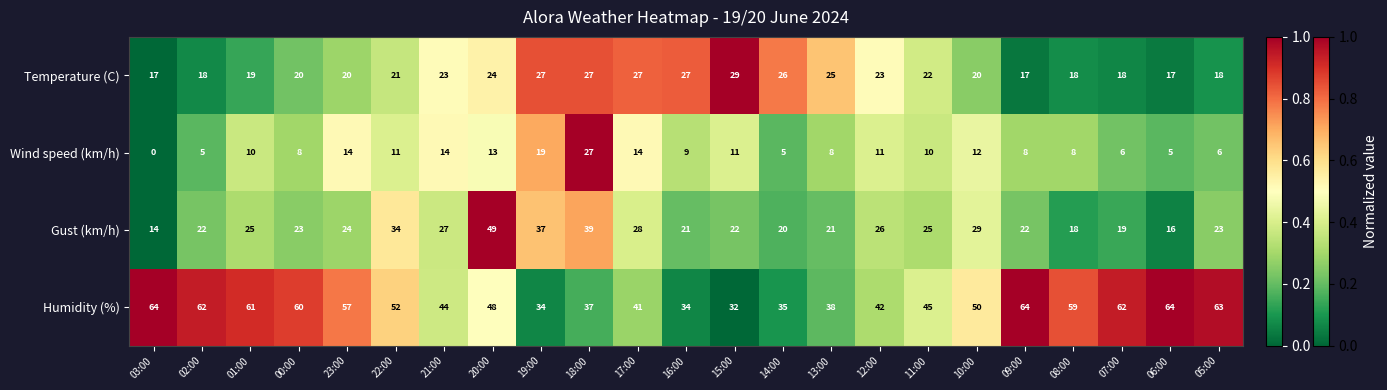

What is the total value across all series at 06:00?

102